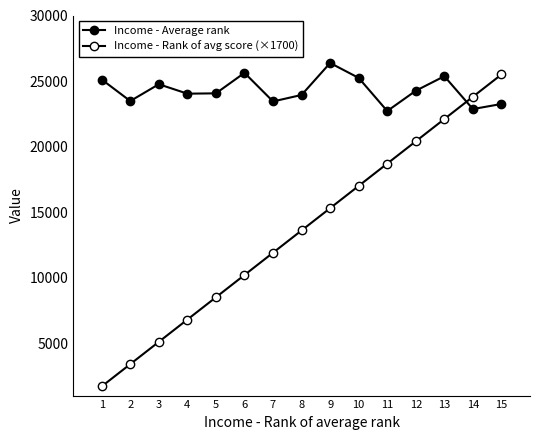

Does the chart display data point markers on the line(s)?

Yes